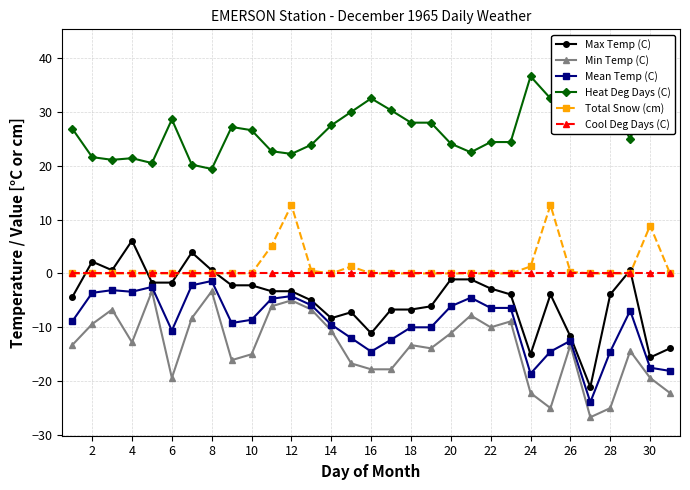

Rank the series by their maximum value, from lowest to highest.

Min Temp (C), Mean Temp (C), Cool Deg Days (C), Max Temp (C), Total Snow (cm), Heat Deg Days (C)